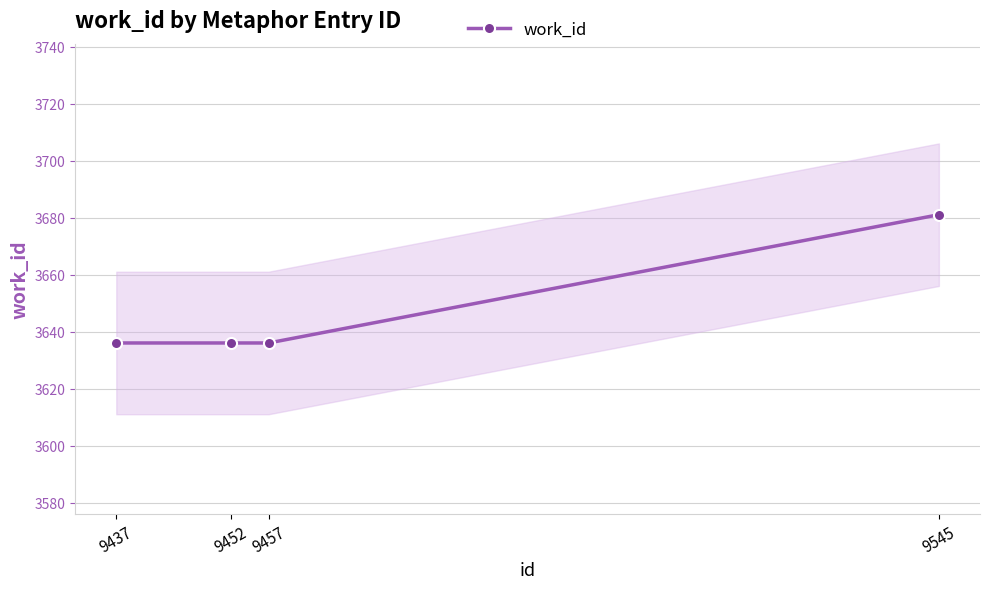

Reading left to right, list all the values displayed in this chart.

9437=3636	9452=3636	9457=3636	9545=3681